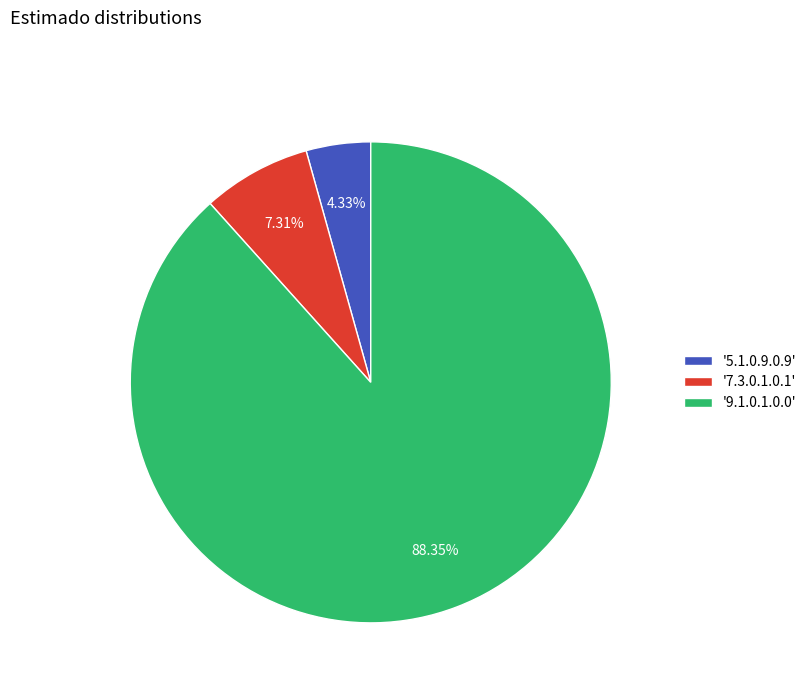

Combined, do '5.1.0.9.0.9' and '7.3.0.1.0.1' account for over 50%?

No